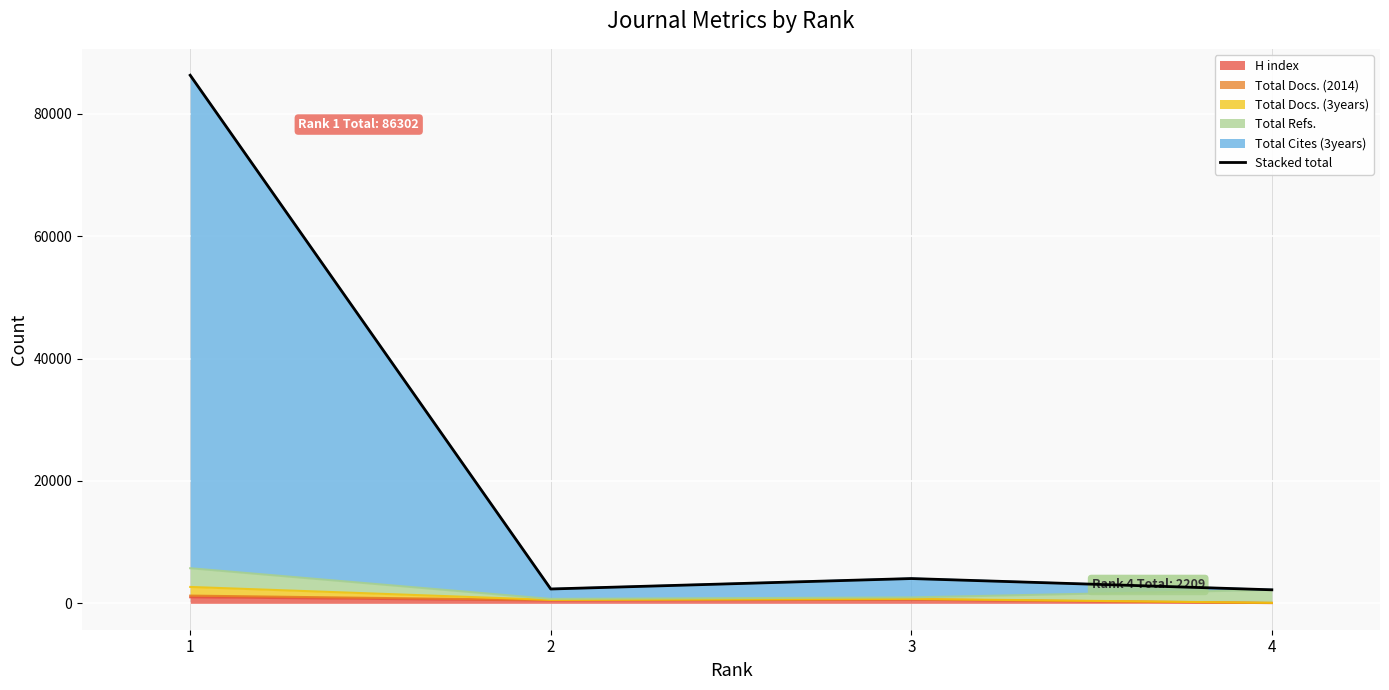

What is the value of the 2nd point from the left?

2341